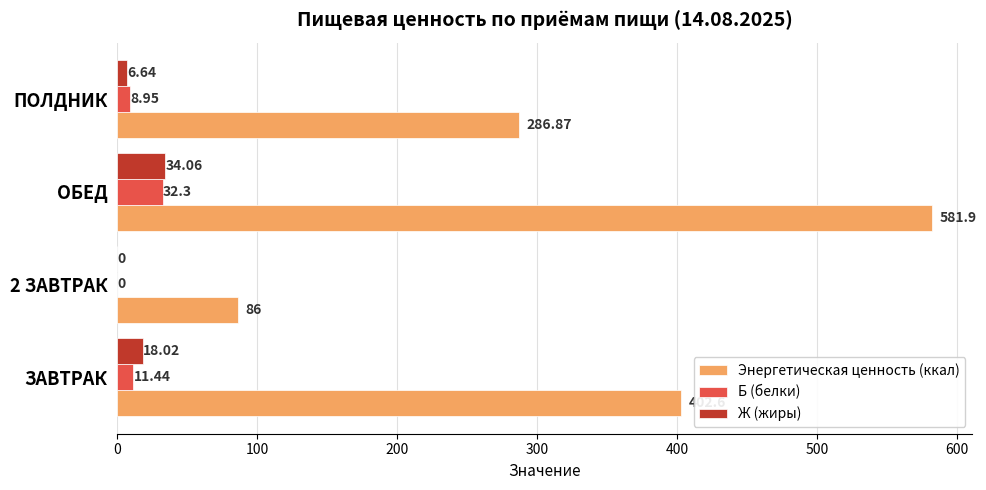

At which label is Б (белки) closest to 16?

ЗАВТРАК